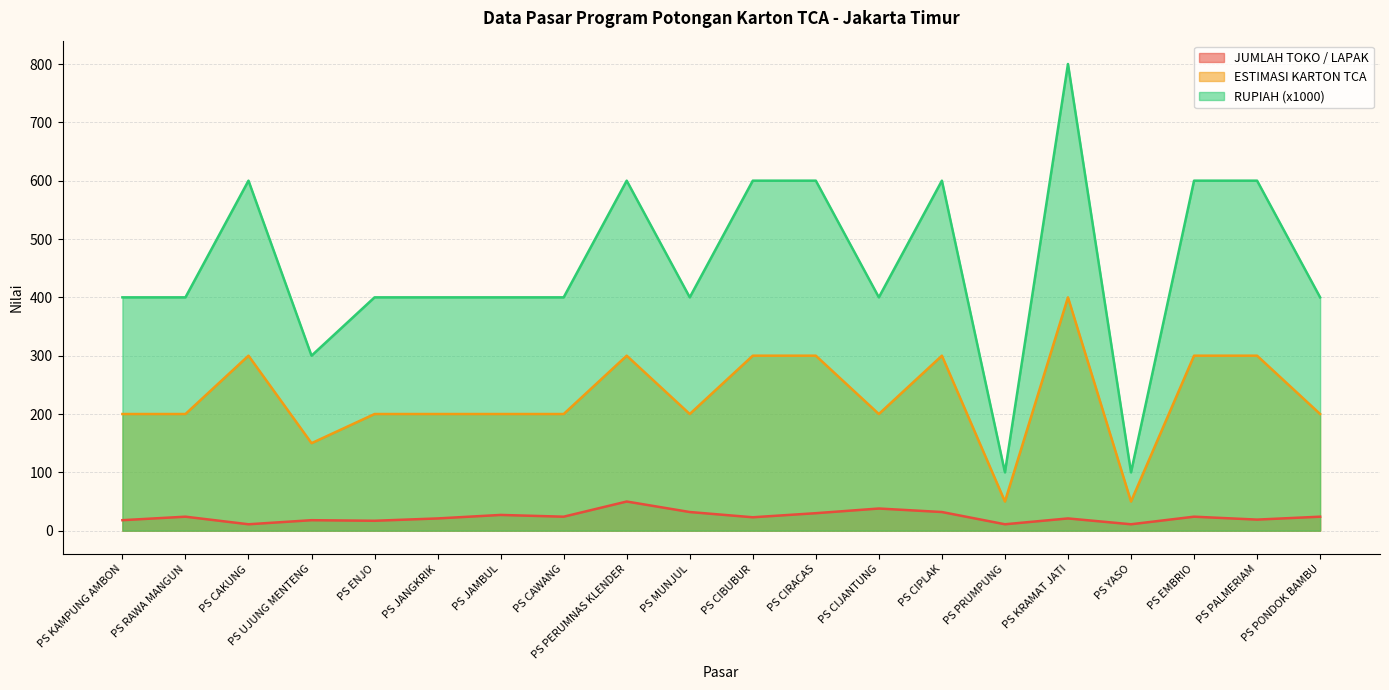

Reading left to right, what are all the values shown in this chart?

JUMLAH TOKO / LAPAK: 18	24	11	18	17	21	27	24	50	32	23	30	38	32	11	21	11	24	19	24
ESTIMASI KARTON TCA: 200	200	300	150	200	200	200	200	300	200	300	300	200	300	50	400	50	300	300	200
RUPIAH (x1000): 400	400	600	300	400	400	400	400	600	400	600	600	400	600	100	800	100	600	600	400